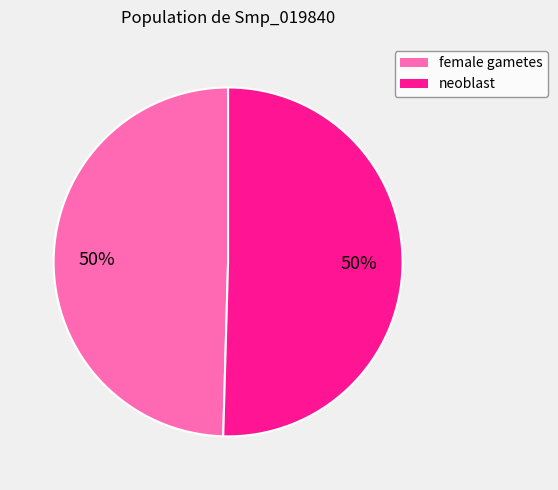

To the nearest percent, what portion does neoblast represent?

50%